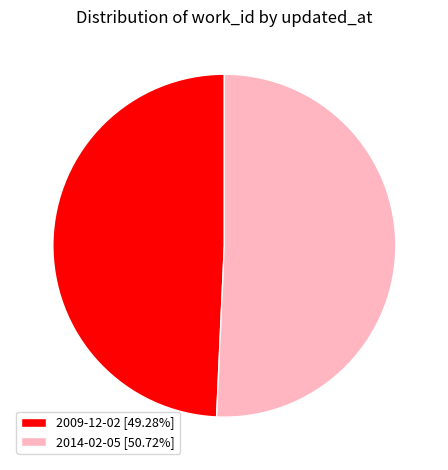

Combined, do 2014-02-05 [50.72%] and 2009-12-02 [49.28%] account for over 50%?

Yes